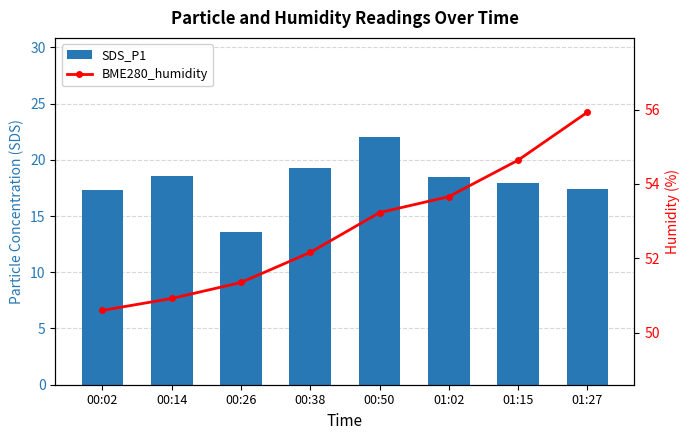

Is the value of SDS_P1 at 01:02 greater than the value of BME280_humidity at 00:50?

No